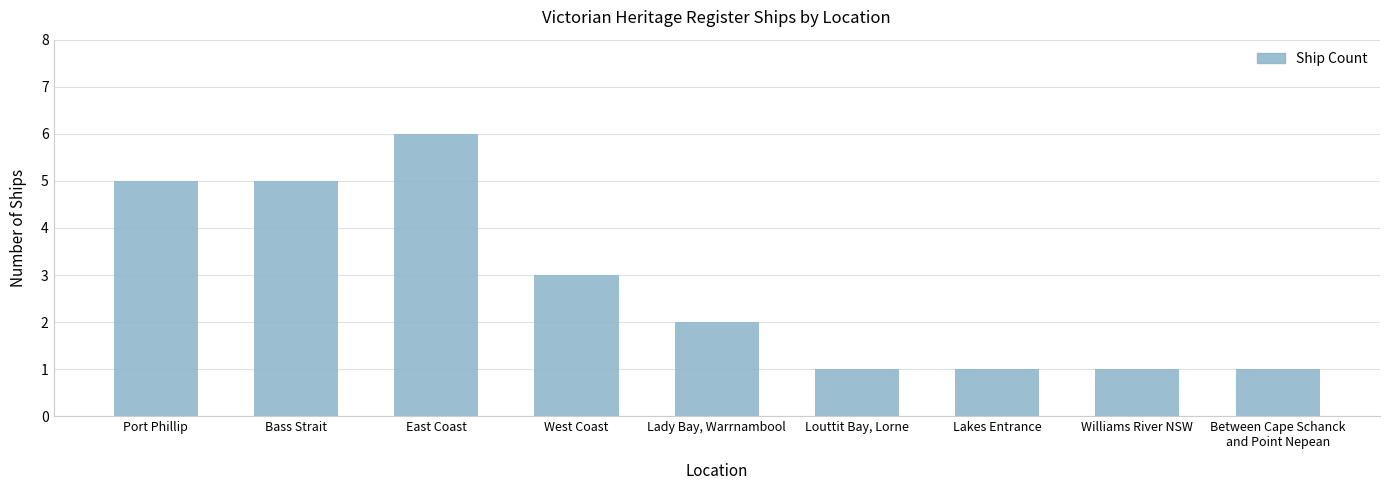

Count the number of data series in this chart.

1